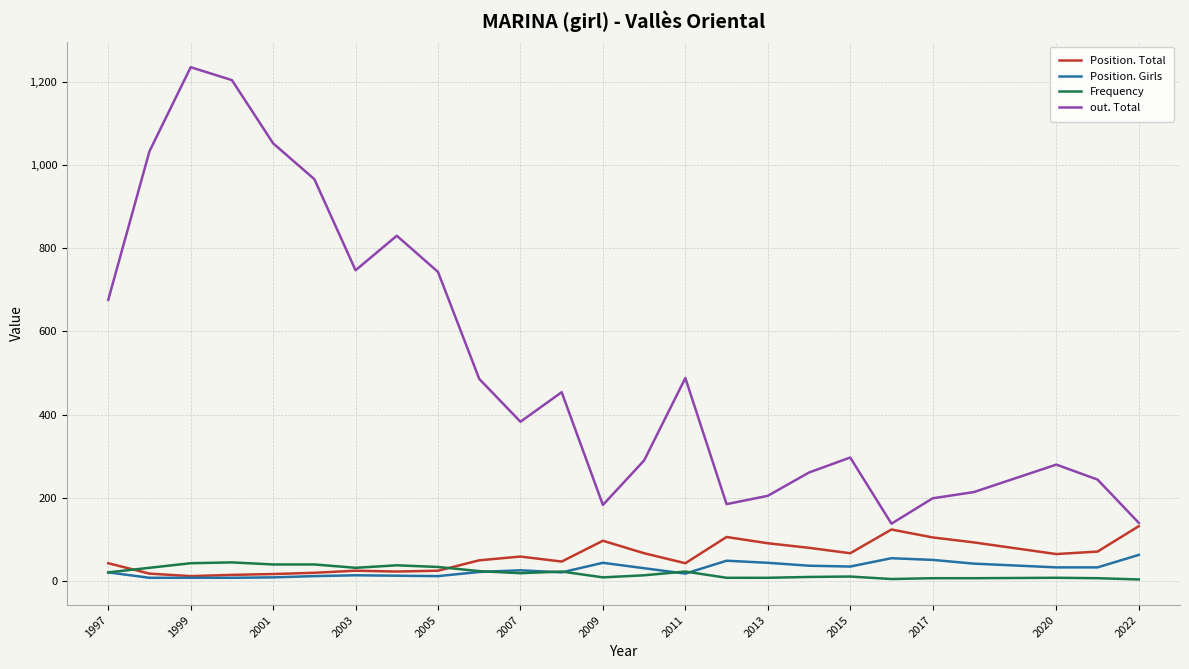

What is the highest value of the Position. Girls series?

63